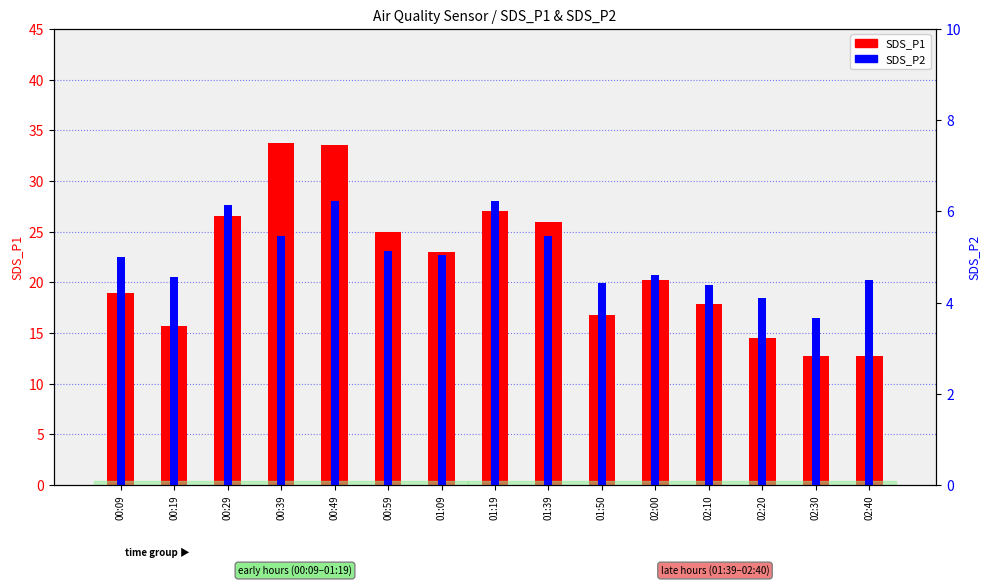

True or false: SDS_P2 has a value of 1.4 at 01:19.

False